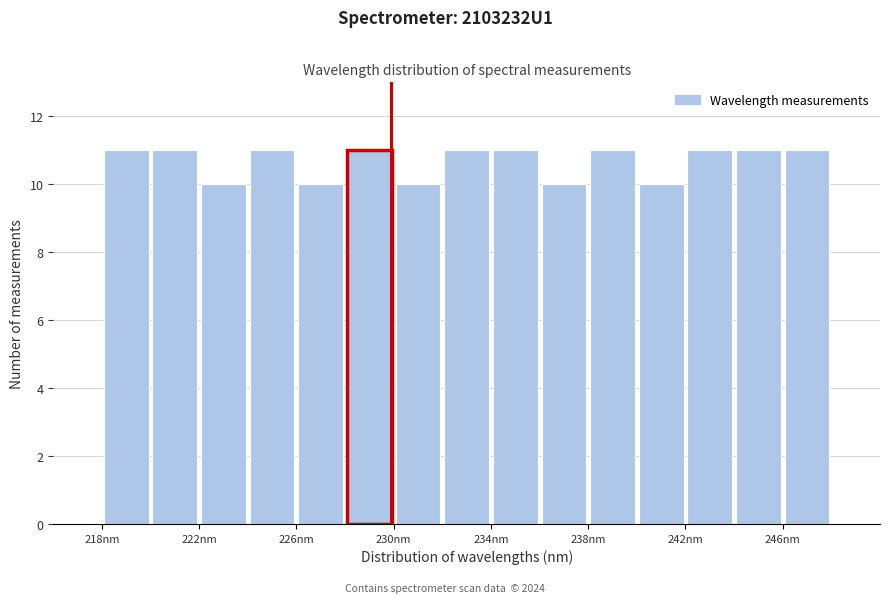

Reading left to right, transcribe this chart: for each bar, give the range it covers on the x-axis and its height. Neither the bar edges nor the heights are printed on the chart, so give them approximately, as read against the axes.

218 to 220: 11
220 to 222: 11
222 to 224: 10
224 to 226: 11
226 to 228: 10
228 to 230: 11
230 to 232: 10
232 to 234: 11
234 to 236: 11
236 to 238: 10
238 to 240: 11
240 to 242: 10
242 to 244: 11
244 to 246: 11
246 to 248: 11